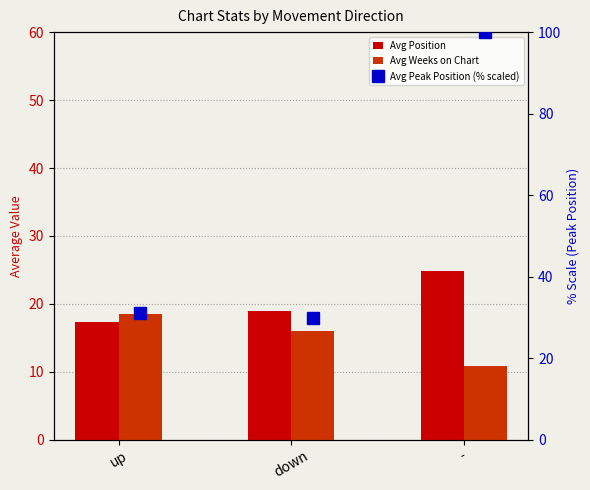

What position from the right is -?

1